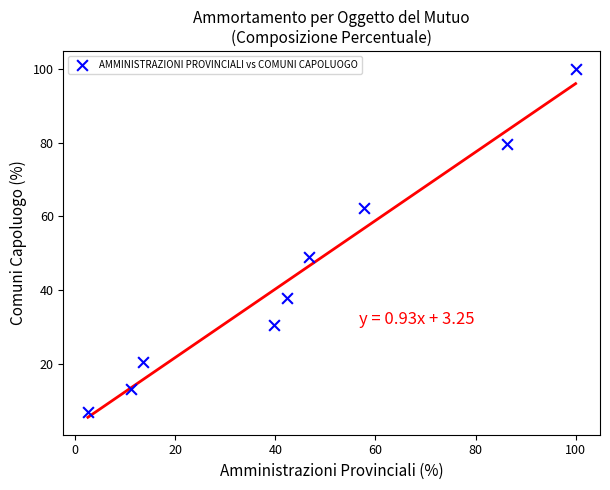

What is the range of Y values (max minus min)?

92.9